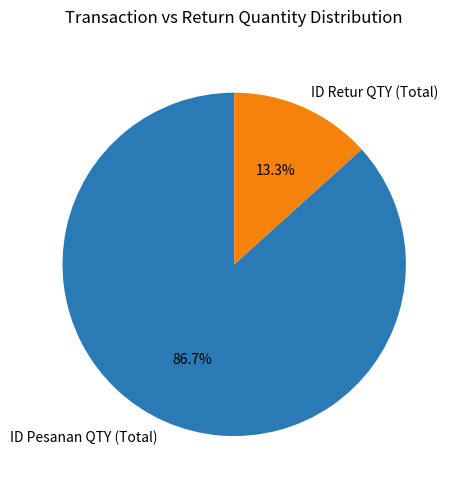

Does ID Pesanan QTY (Total) represent more than half of the total?

Yes